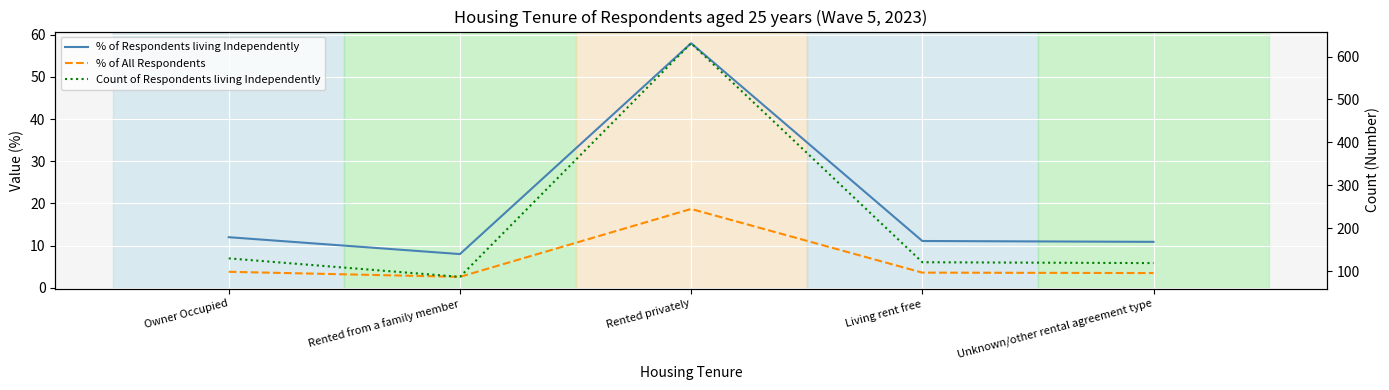

Where is % of Respondents living Independently nearest to the value 33?

Owner Occupied